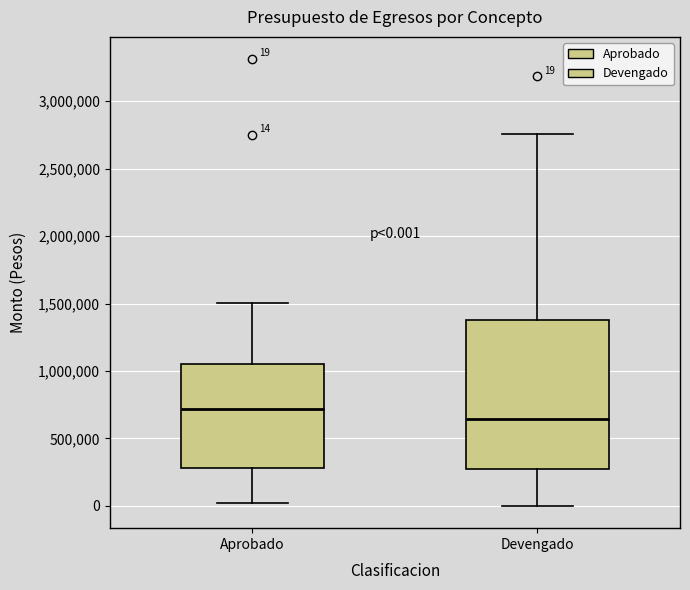

Which box's median line is the lowest?

Devengado